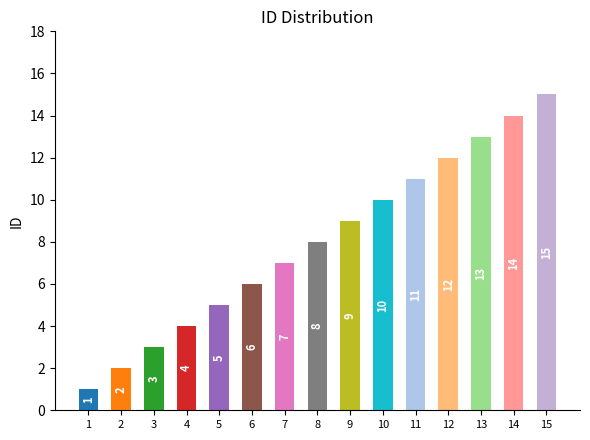

Which category has the highest value across all series?

15